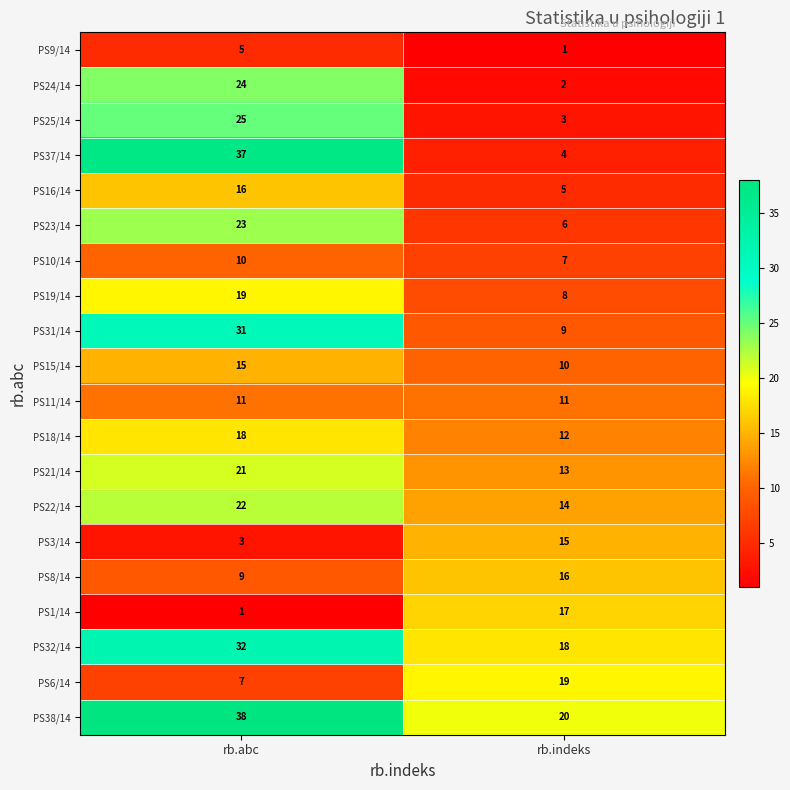

What value does the PS24/14 series have at rb.abc?

24